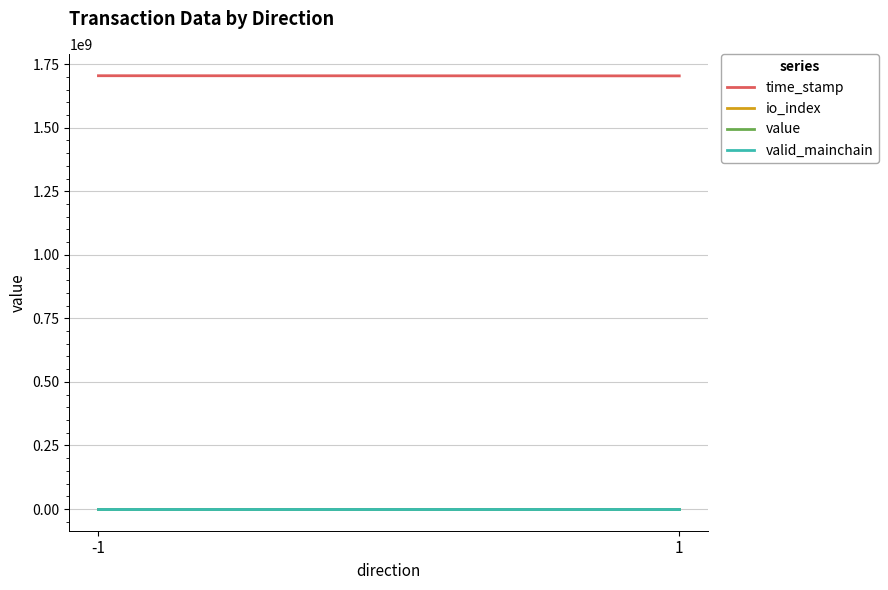

Reading left to right, extract all data points from this chart.

time_stamp: 1704251829.0	1703619215.0
io_index: 82.0	0.0
value: 9.7	9.7
valid_mainchain: 1.0	1.0